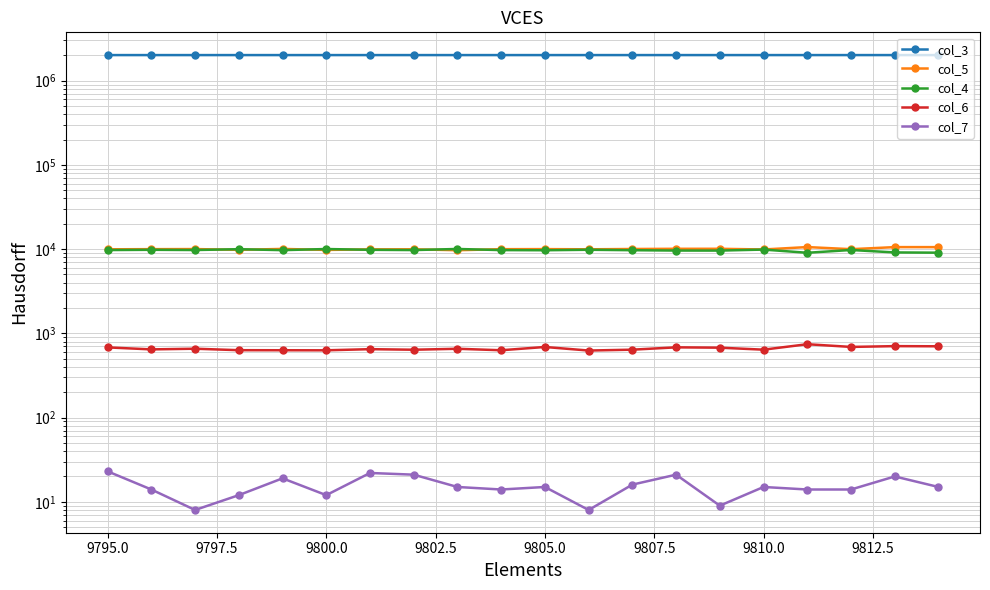

Is the value of col_6 at 14 greater than the value of col_4 at 9795.0?

No